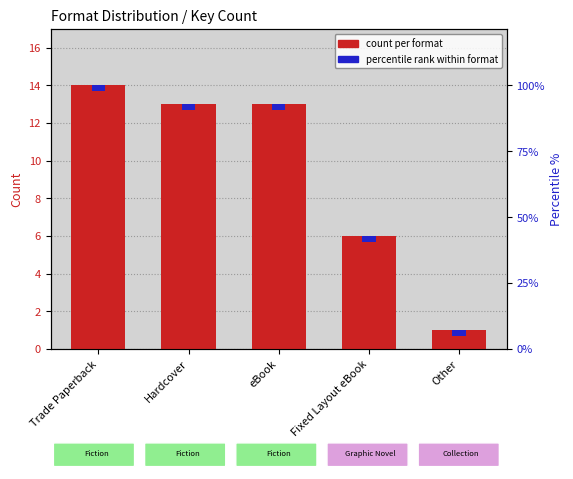

What is the smallest value displayed?

1